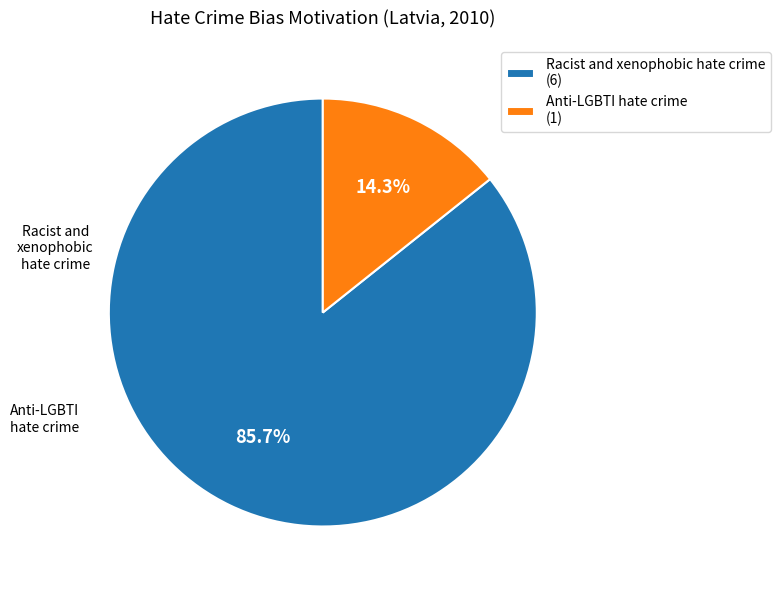

To the nearest percent, what percentage of the pie is Racist and xenophobic hate crime?

86%